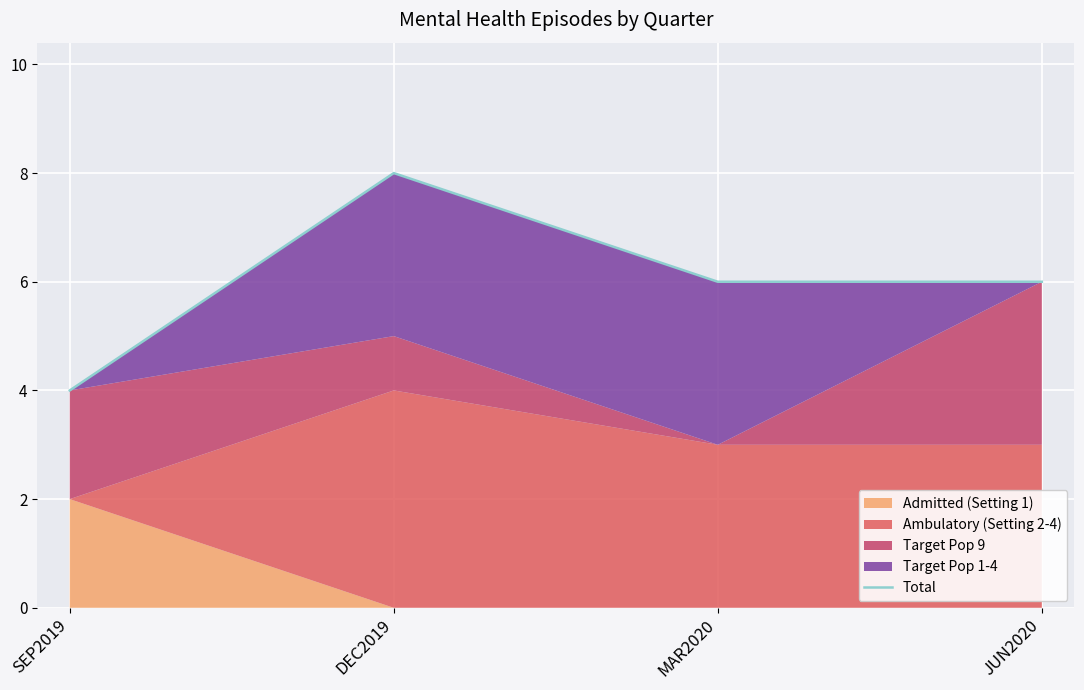

What is the label of the 3rd point from the left?

MAR2020